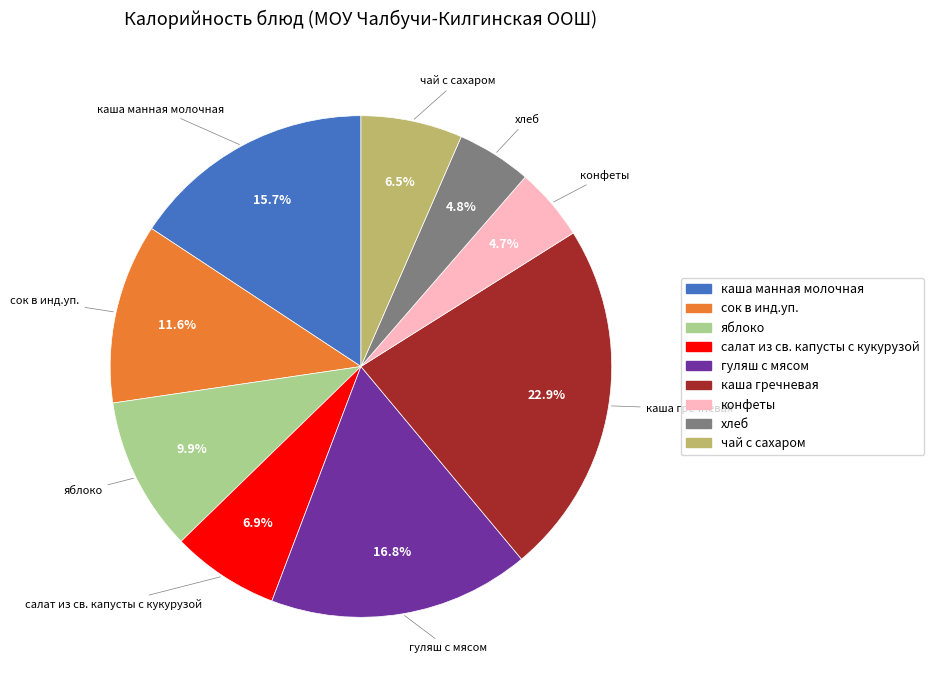

True or false: гуляш с мясом accounts for 17% of the total.

True